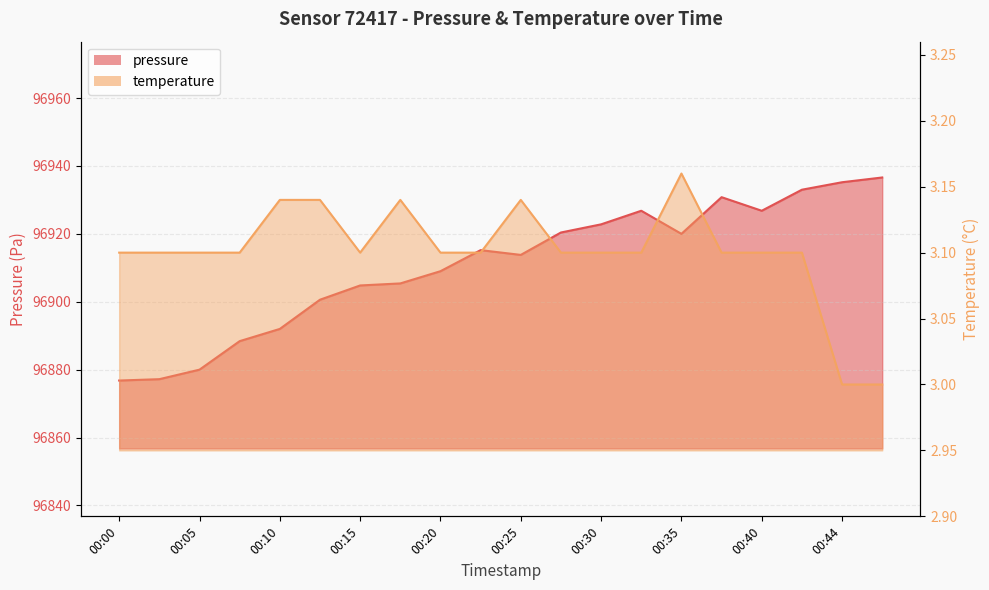

Rank the categories by temperature value from lowest to highest.

00:44, 00:47, 00:00, 00:02, 00:05, 00:07, 00:15, 00:20, 00:22, 00:27, 00:30, 00:32, 00:37, 00:40, 00:42, 00:10, 00:12, 00:17, 00:25, 00:35